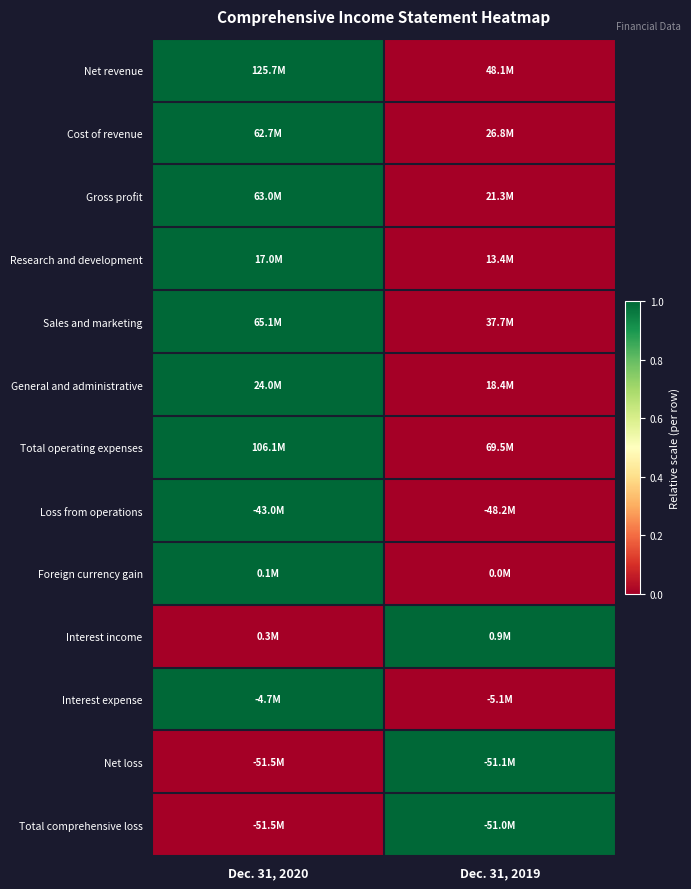

At which category is the sum across all series the highest?

Dec. 31, 2020